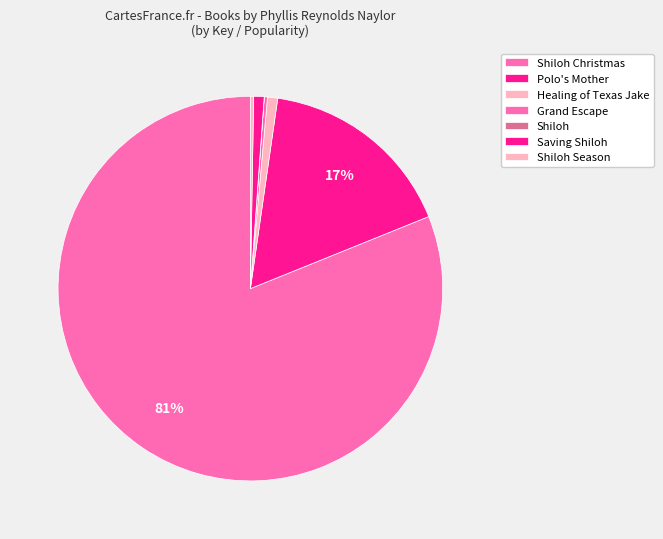

How many slices are in this pie chart?

7